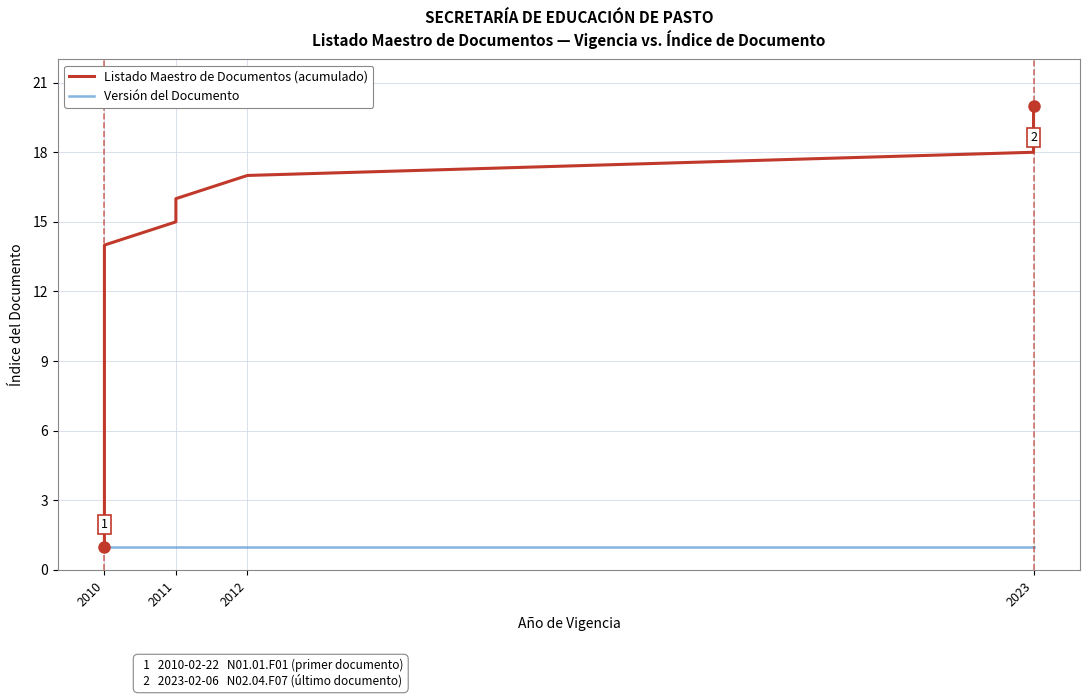

What is the lowest value of the Listado Maestro de Documentos (acumulado) series?

1